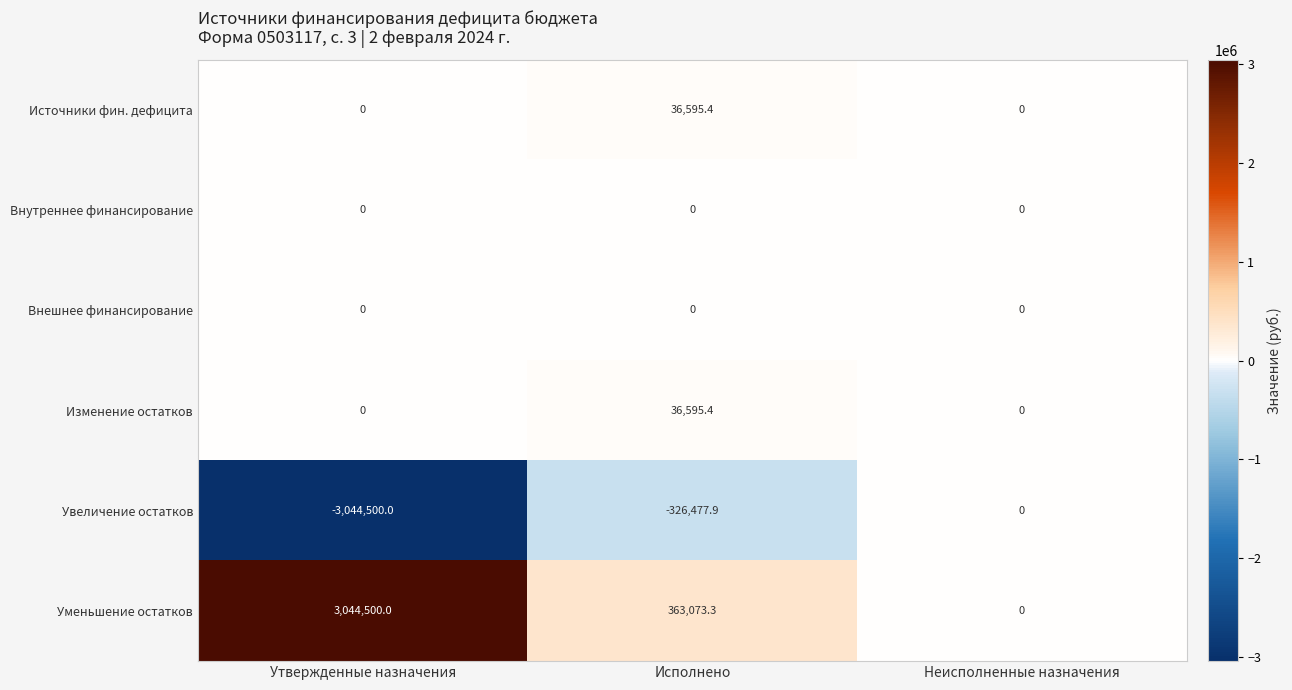

At which category is the sum across all series the highest?

Исполнено